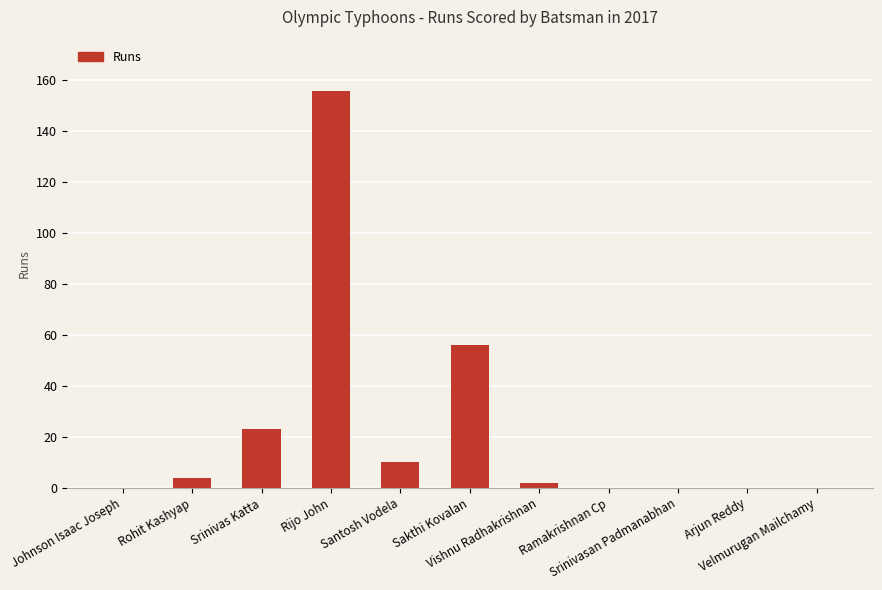

What is the maximum value shown in the chart?

156